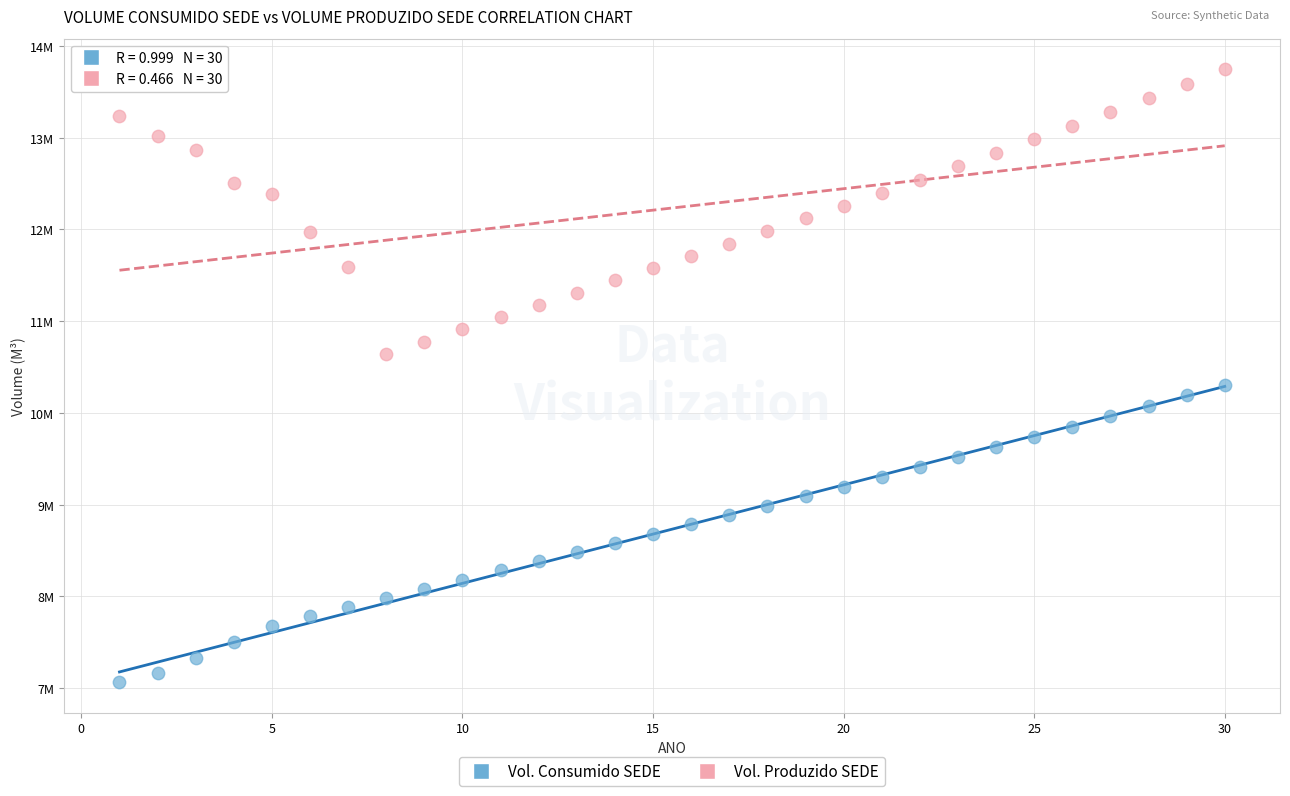

Which series contains the lowest Y value?

Vol. Consumido SEDE